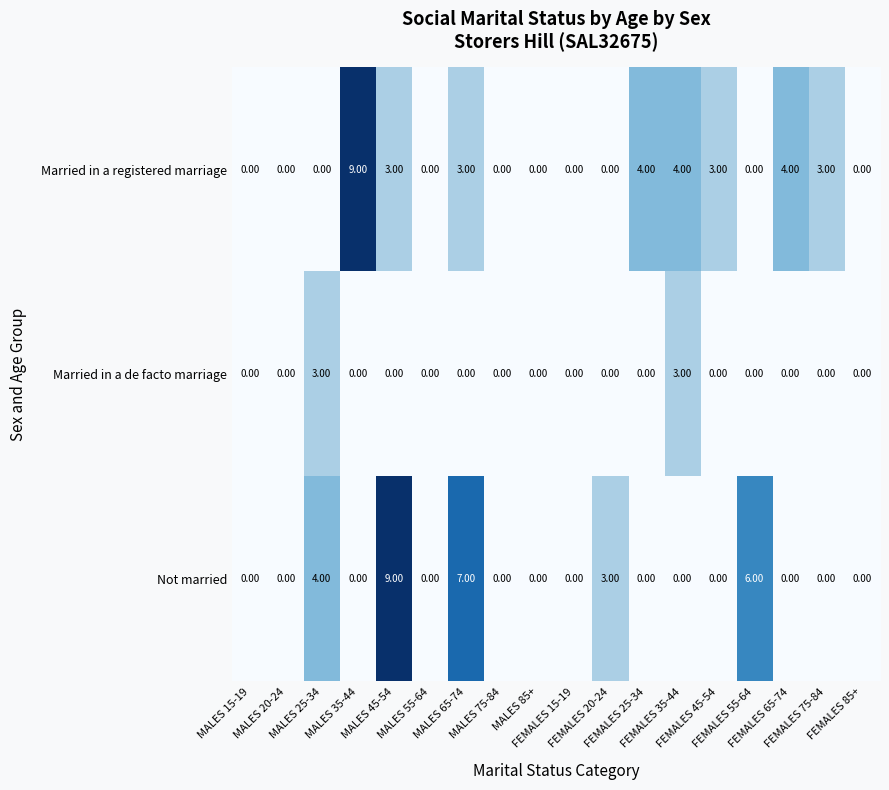

What is the difference between the second highest and minimum values in the Married in a registered marriage series?

4